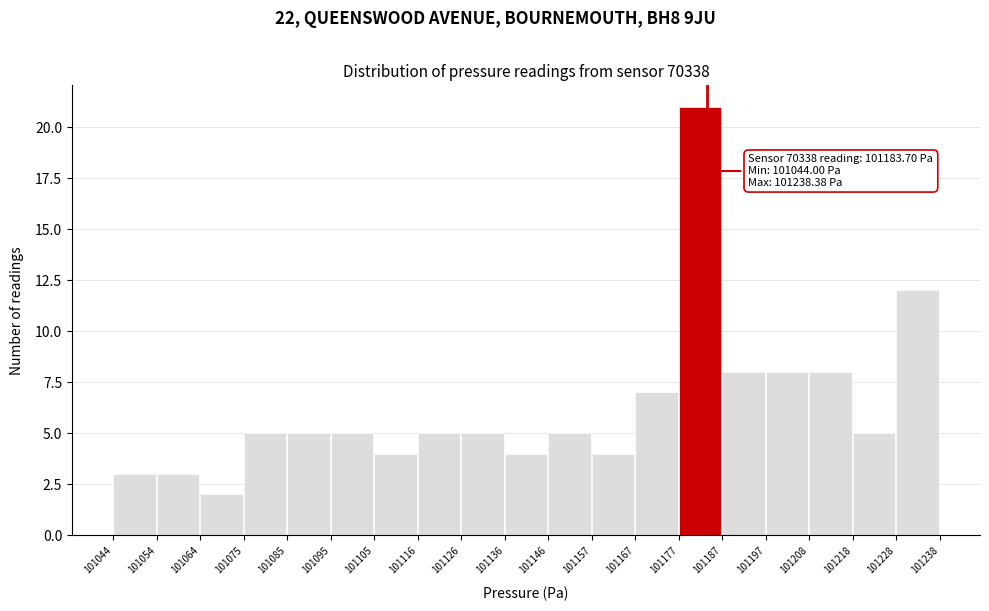

Over which range of the x-axis is the bar tallest?

101177 to 101187